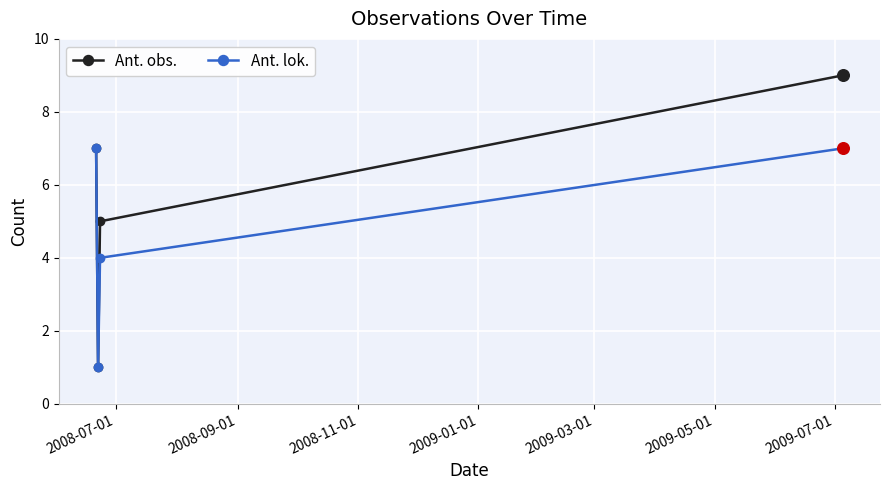

What is the maximum value shown in the chart?

9